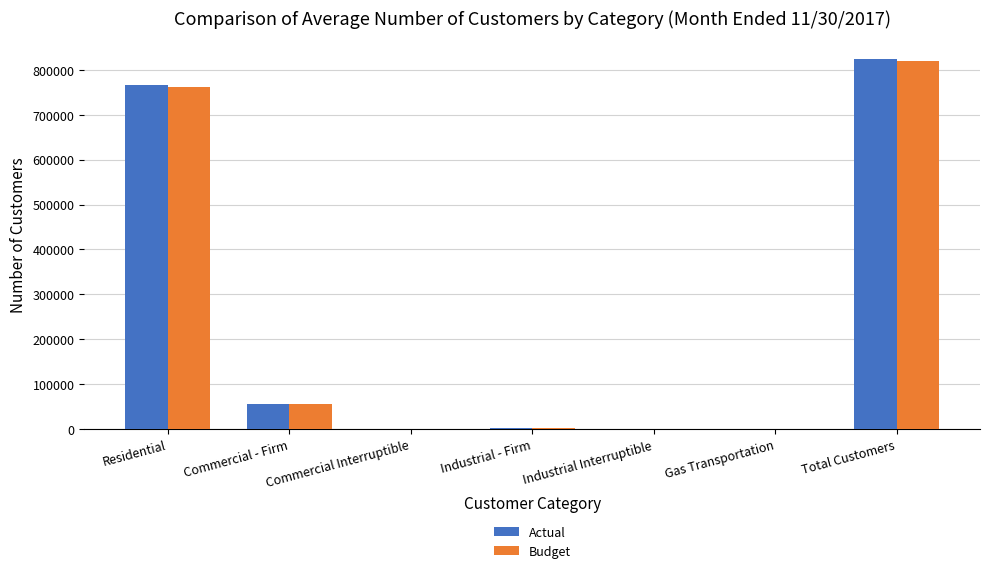

At which category is the sum across all series the highest?

Total Customers